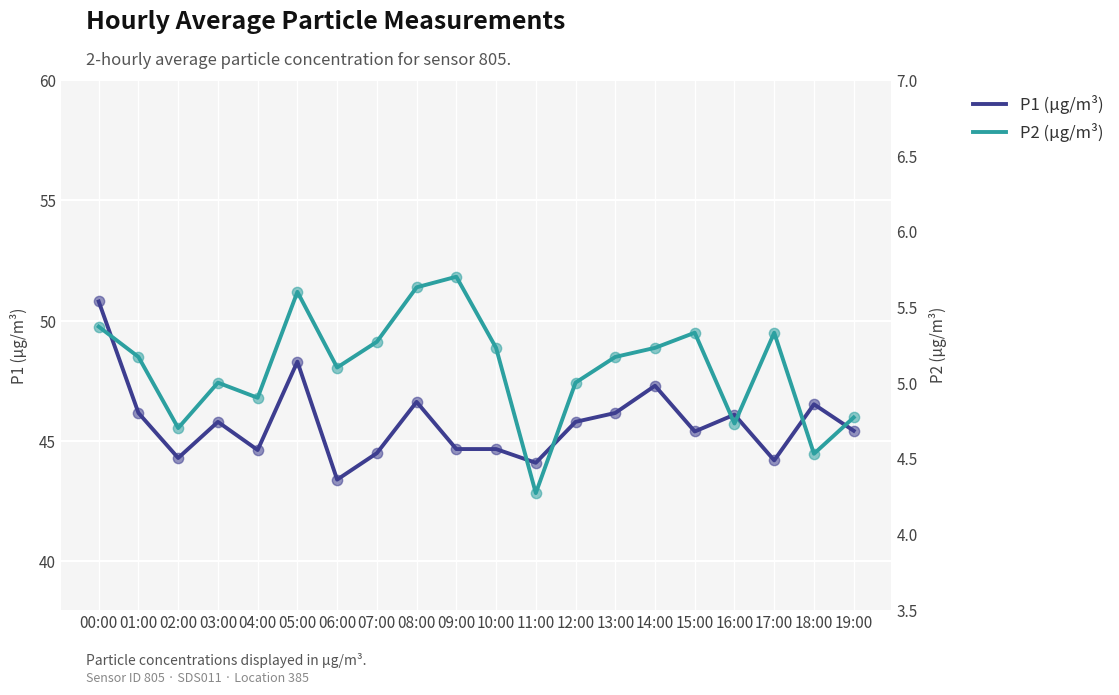

At how many categories does at least one series exceed 30?

20